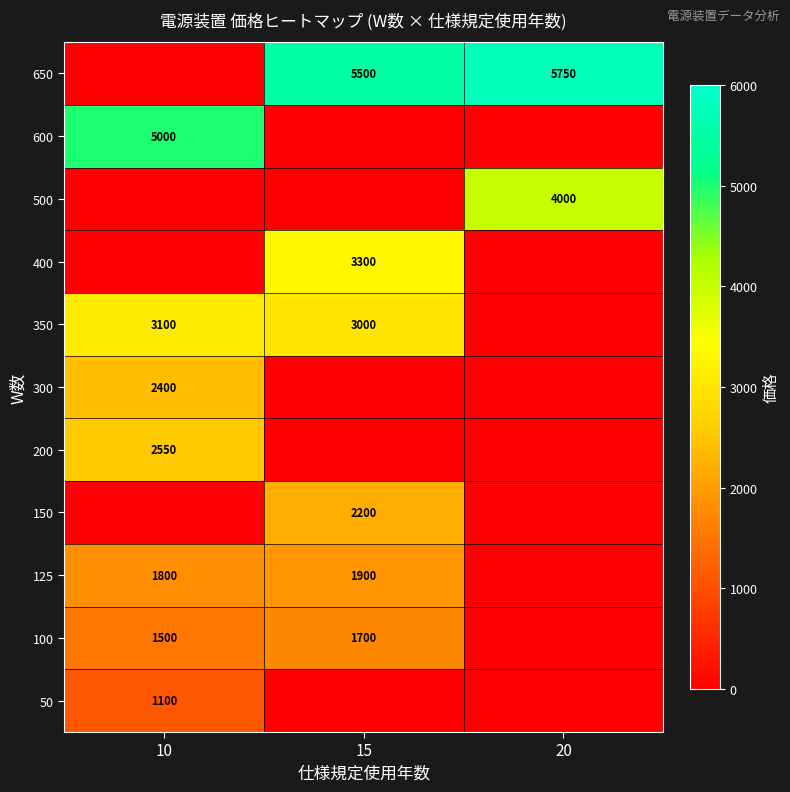

The 500 series shows 6300 at 20. True or false?

False